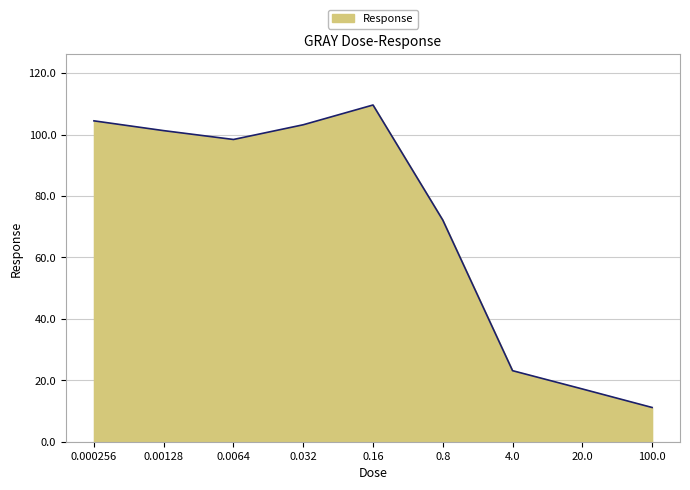

Between 0.00128 and 0.000256, which is larger?

0.000256